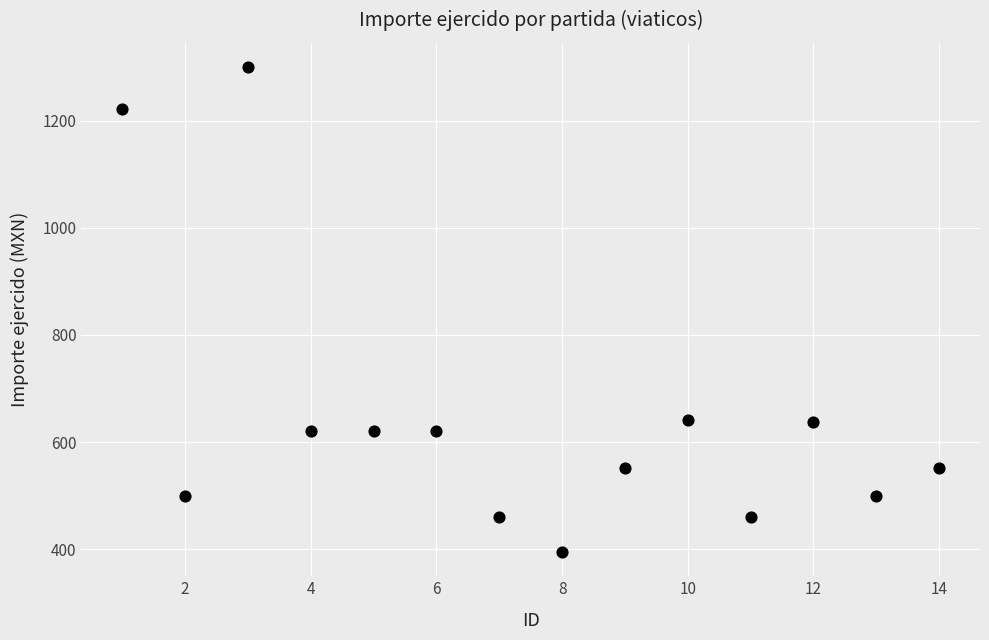

What is the range of X values (max minus min)?

13.0